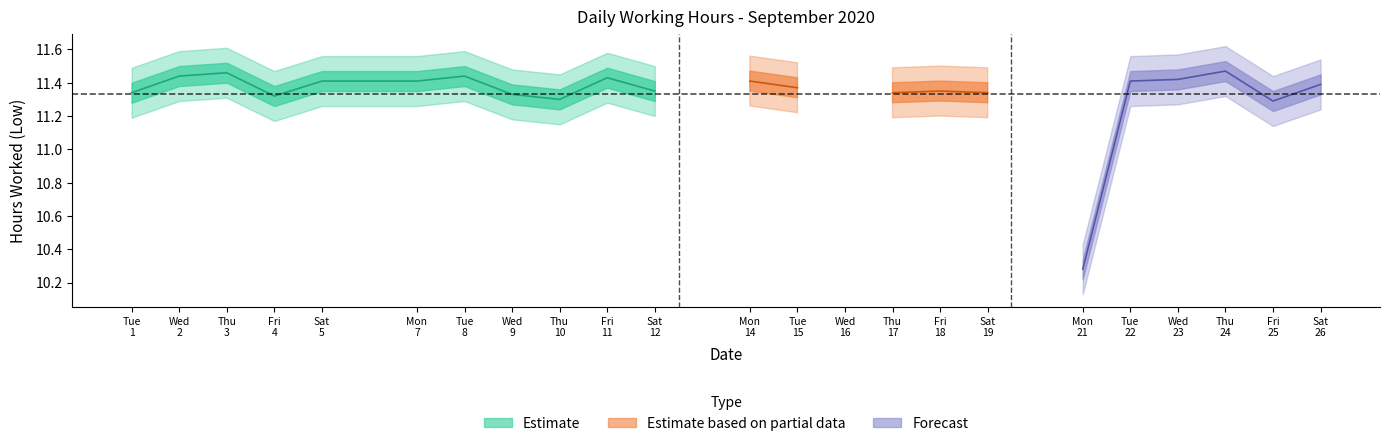

Count the number of categories in the chart.

23